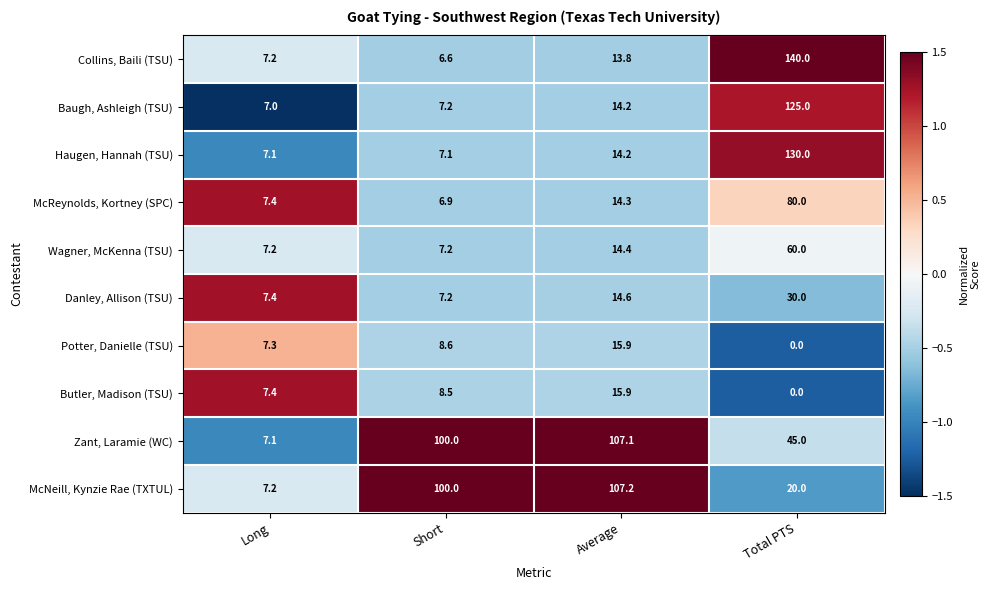

How many series are shown in this chart?

10